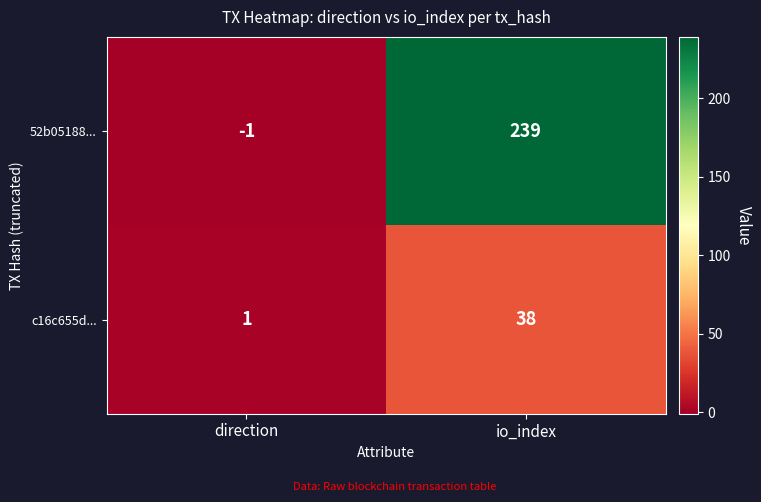

Is it true that 52b05188... equals -2 at direction?

False